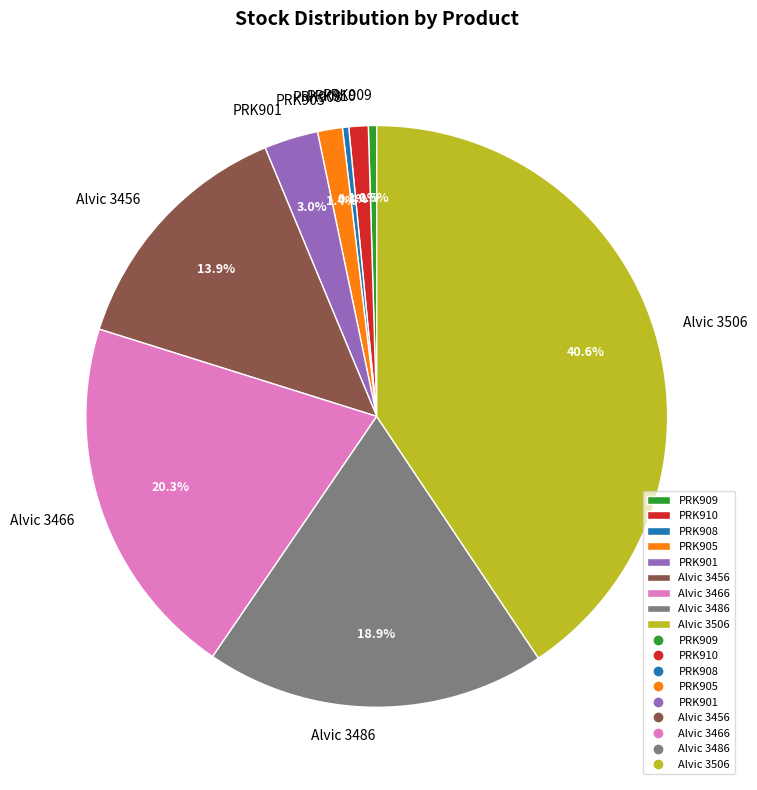

True or false: Alvic 3456 accounts for 14% of the total.

True